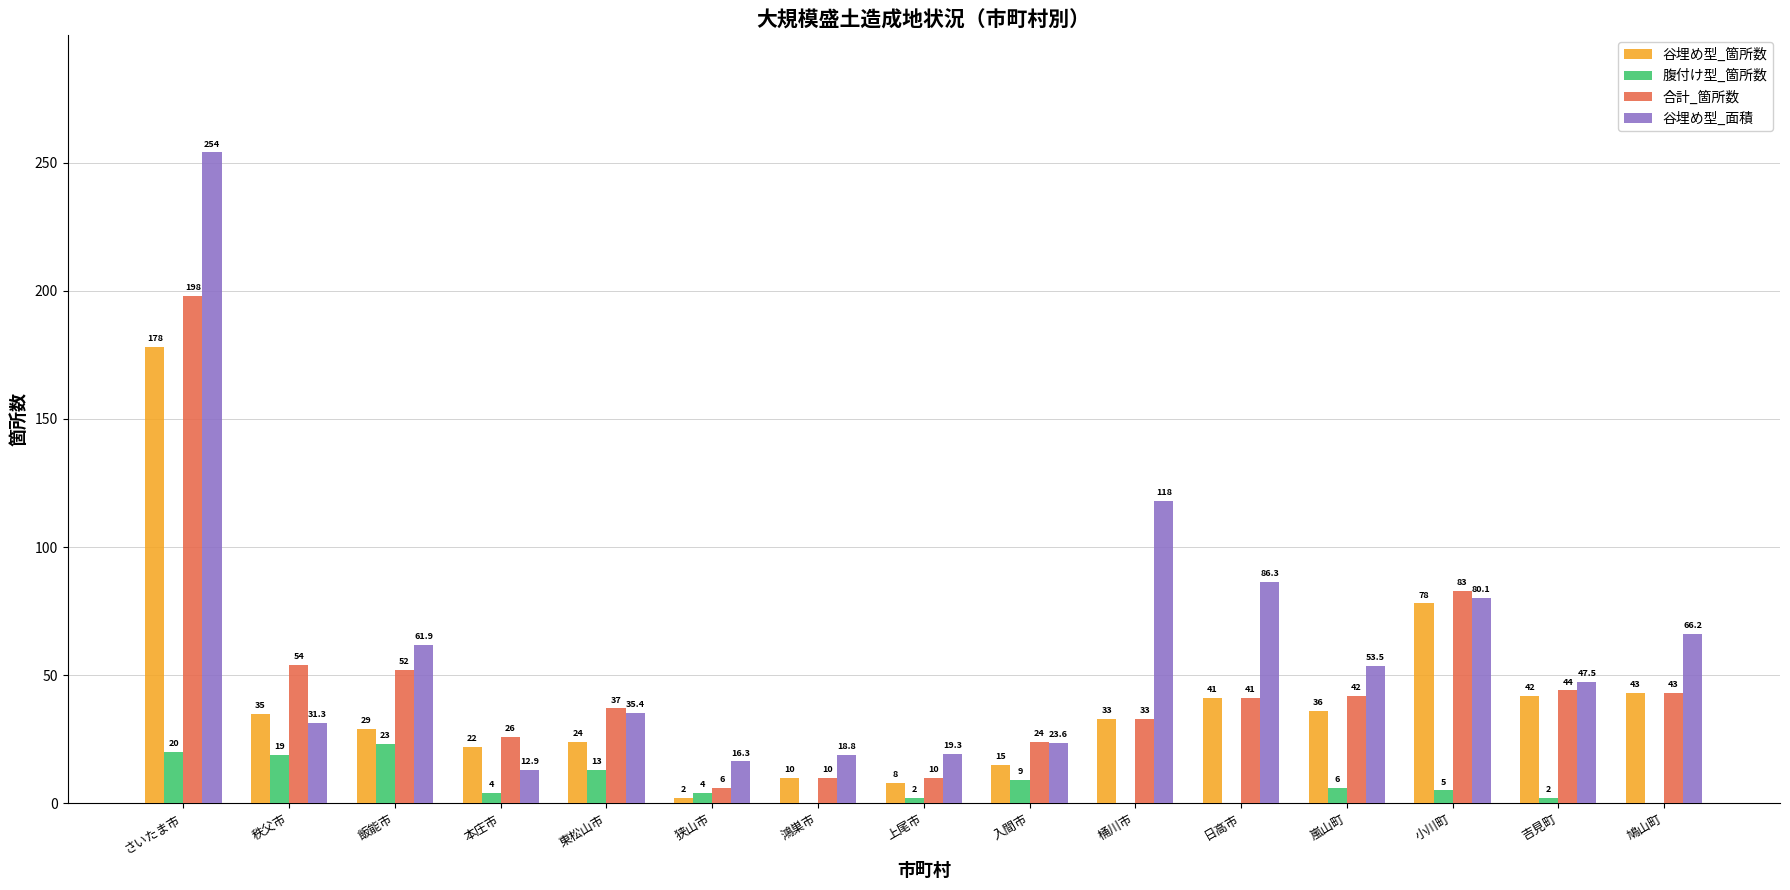

Where is 合計_箇所数 nearest to the value 102?

小川町